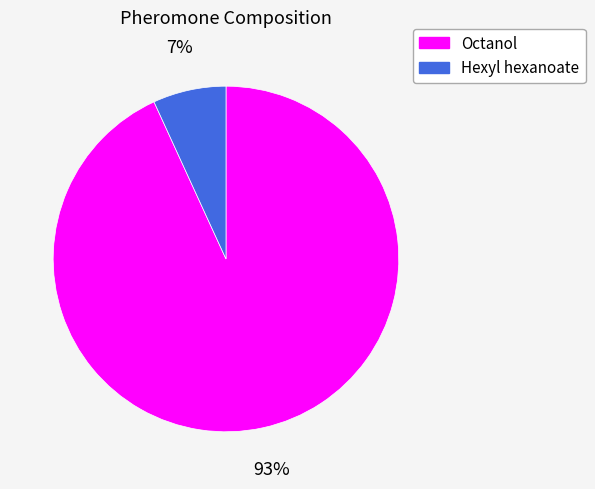

To the nearest percent, what is the average slice percentage?

50%